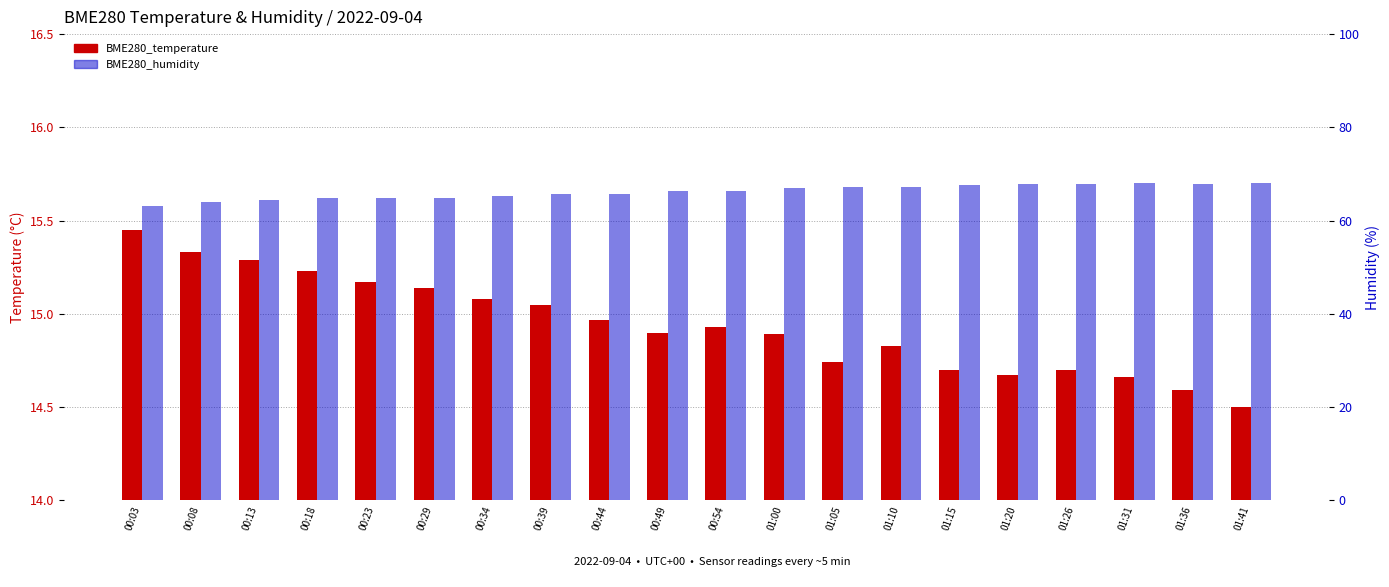

Which category has the lowest value in the BME280_humidity series?

00:03